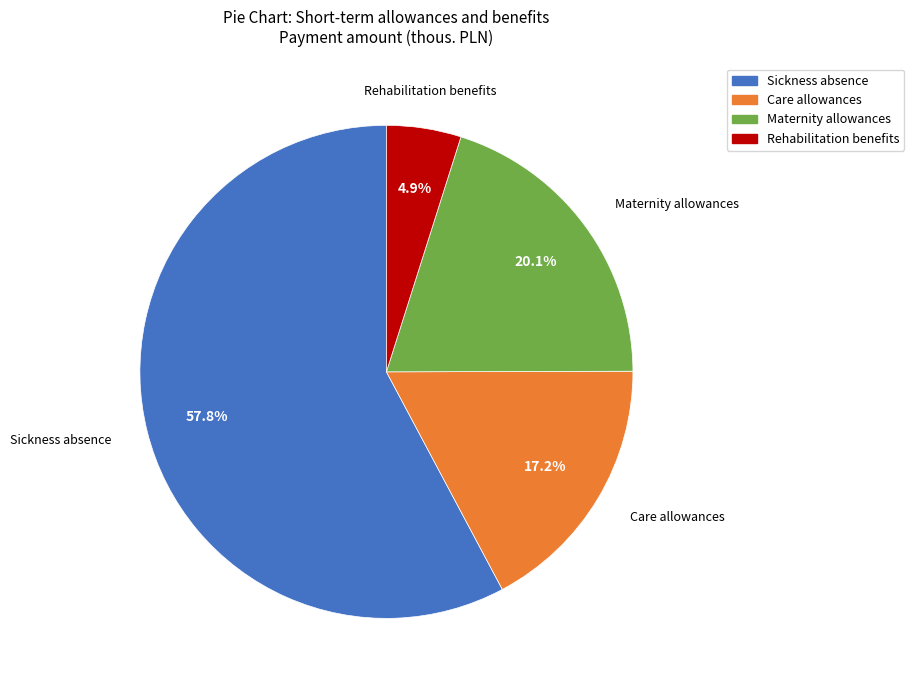

Between Maternity allowances and Care allowances, which is larger?

Maternity allowances